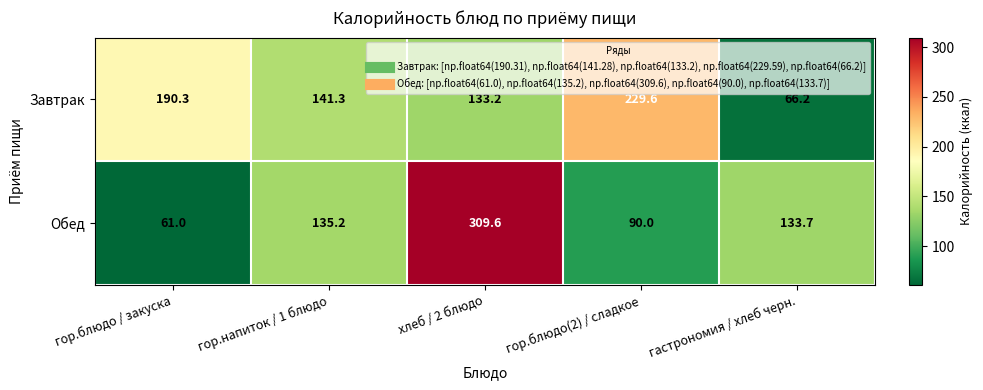

At which category does the chart reach its minimum across all series?

гор.блюдо / закуска